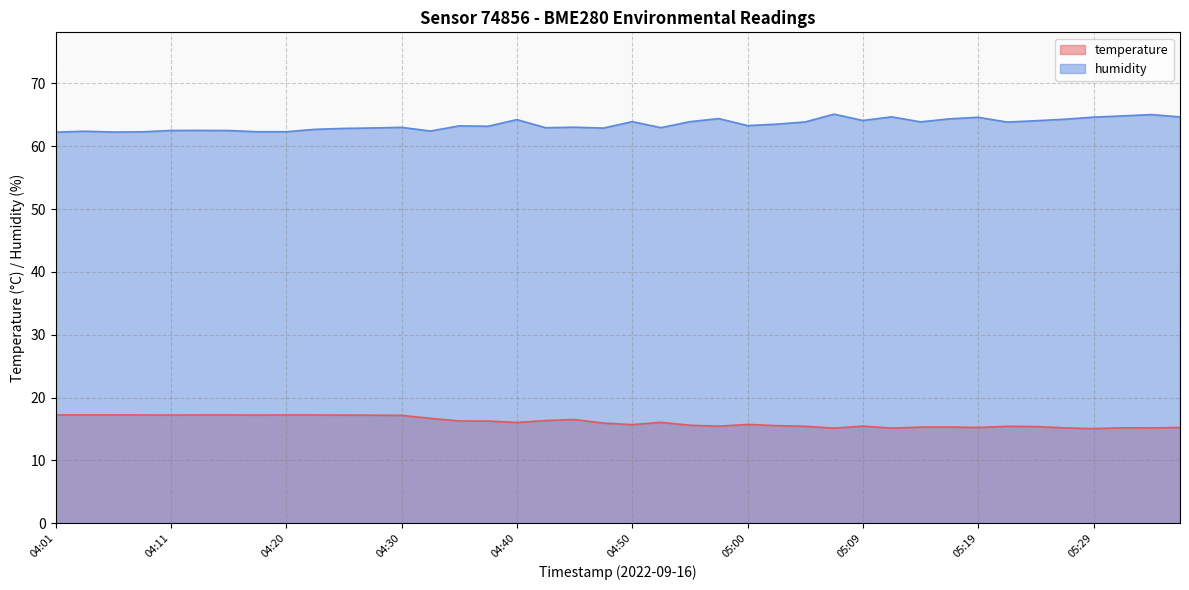

In temperature, how many points are lower than both neighbors (excluding endpoints)?

10